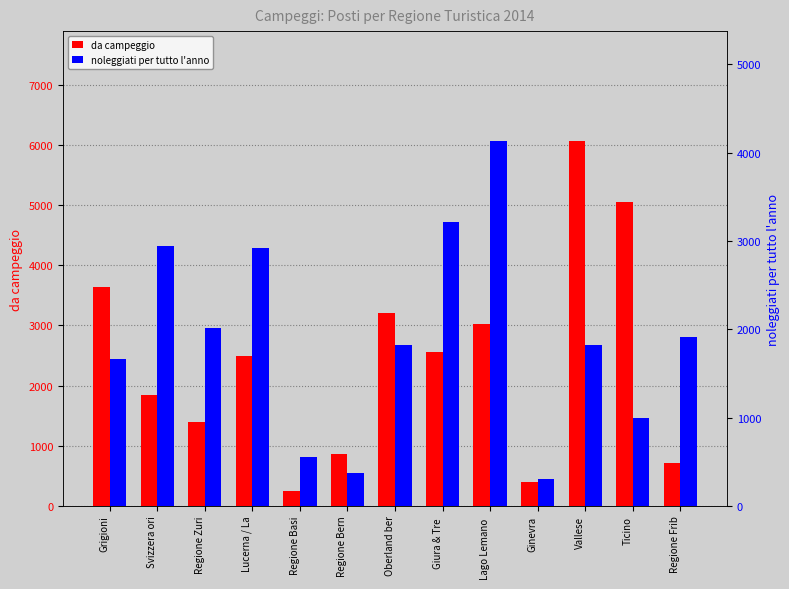

True or false: da campeggio has a value of 1842.0 at Svizzera ori.

True